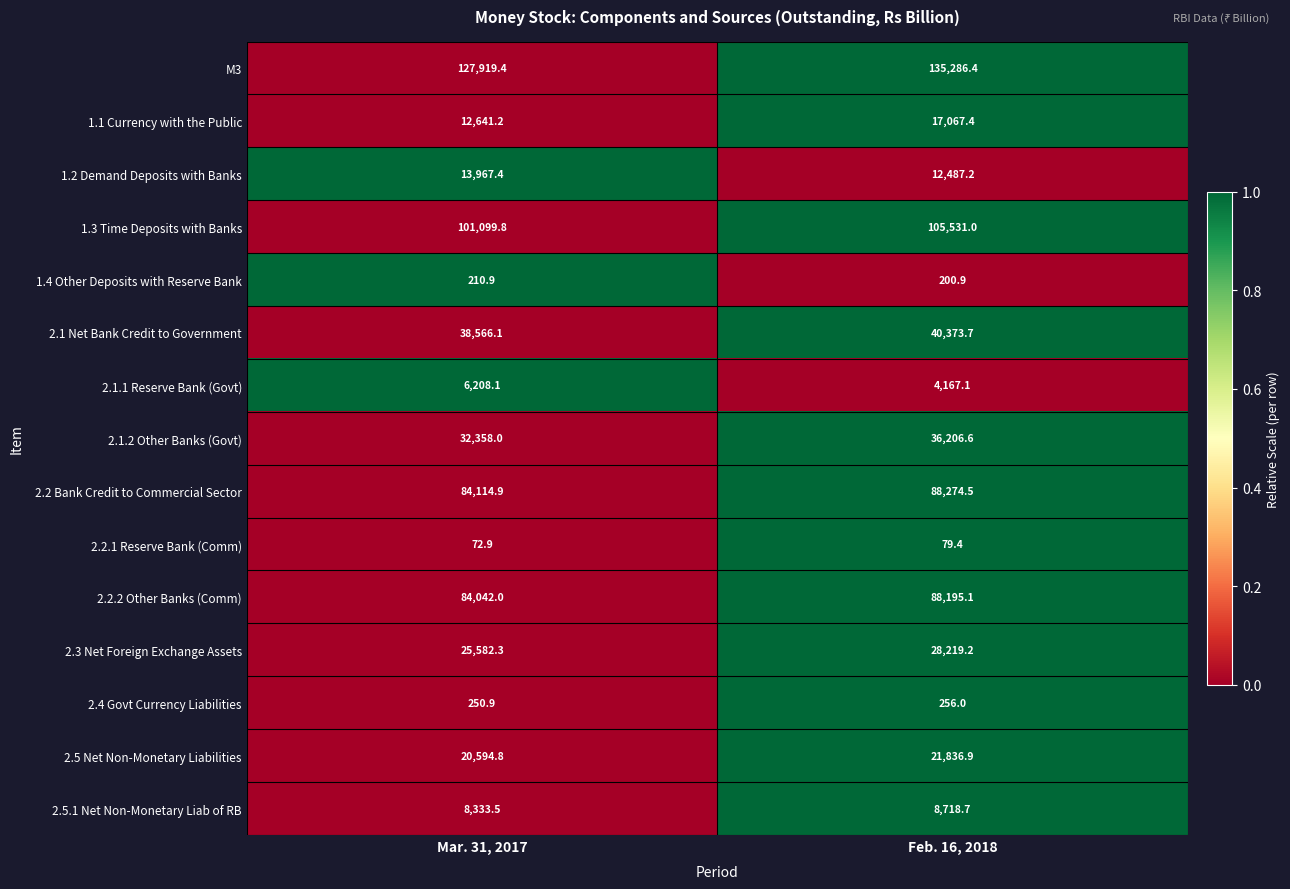

Reading left to right, extract all data points from this chart.

M3: 127919.4	135286.4
1.1 Currency with the Public: 12641.2	17067.4
1.2 Demand Deposits with Banks: 13967.4	12487.2
1.3 Time Deposits with Banks: 101099.8	105531.0
1.4 Other Deposits with Reserve Bank: 210.9	200.9
2.1 Net Bank Credit to Government: 38566.1	40373.7
2.1.1 Reserve Bank (Govt): 6208.1	4167.1
2.1.2 Other Banks (Govt): 32358.0	36206.6
2.2 Bank Credit to Commercial Sector: 84114.9	88274.5
2.2.1 Reserve Bank (Comm): 72.9	79.4
2.2.2 Other Banks (Comm): 84042.0	88195.1
2.3 Net Foreign Exchange Assets: 25582.3	28219.2
2.4 Govt Currency Liabilities: 250.9	256.0
2.5 Net Non-Monetary Liabilities: 20594.8	21836.9
2.5.1 Net Non-Monetary Liab of RB: 8333.5	8718.7